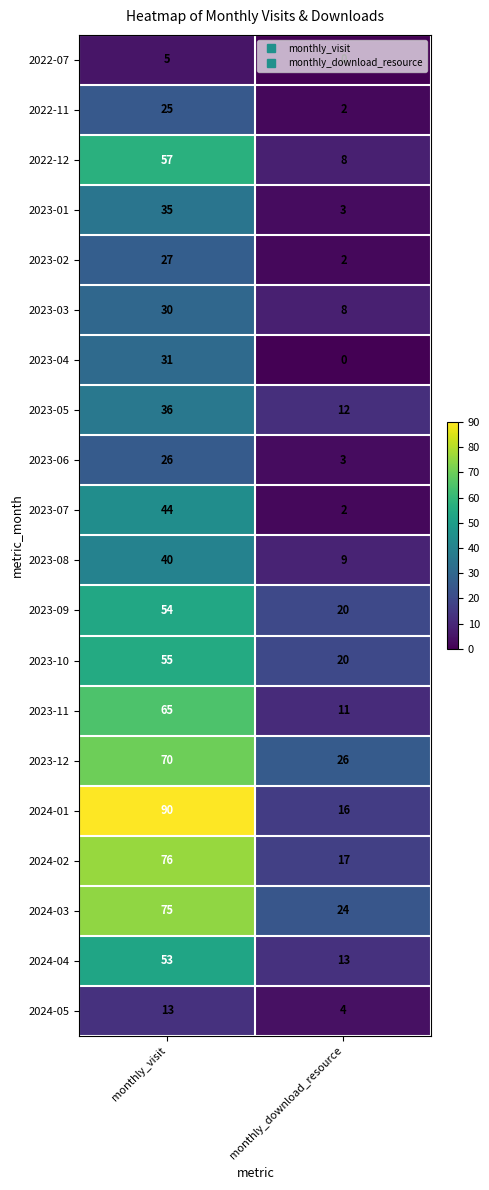

The value of 2023-01 at monthly_download_resource is 2. True or false?

False